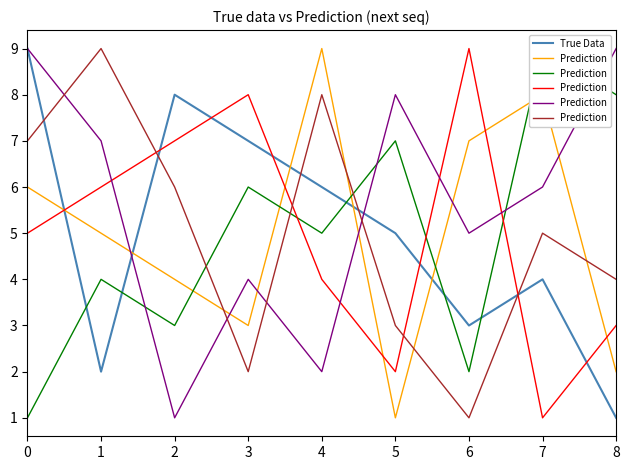

What is the difference between the highest and lowest values at 3?

5